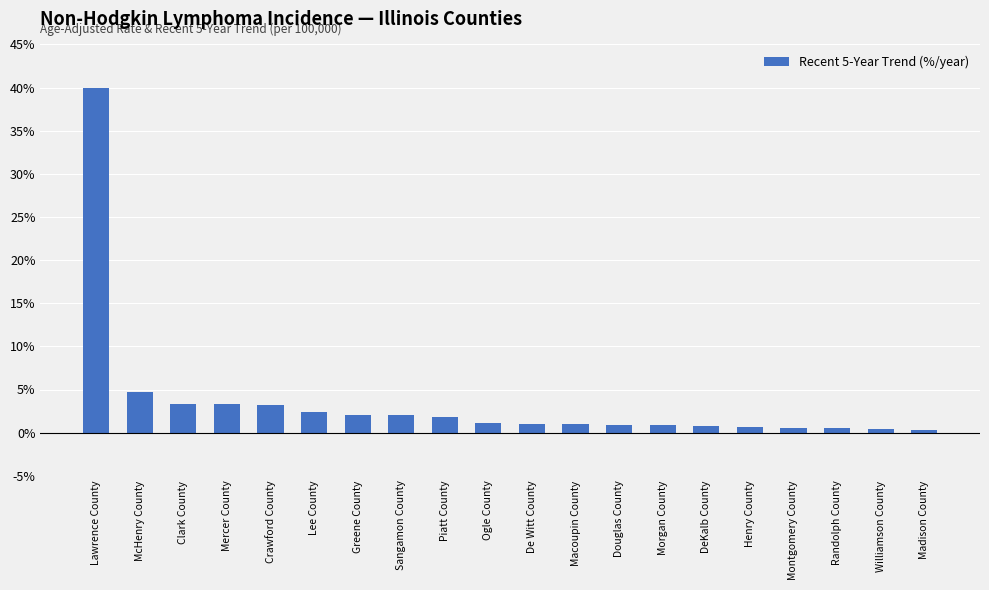

What is the label of the 20th bar from the left?

Madison County